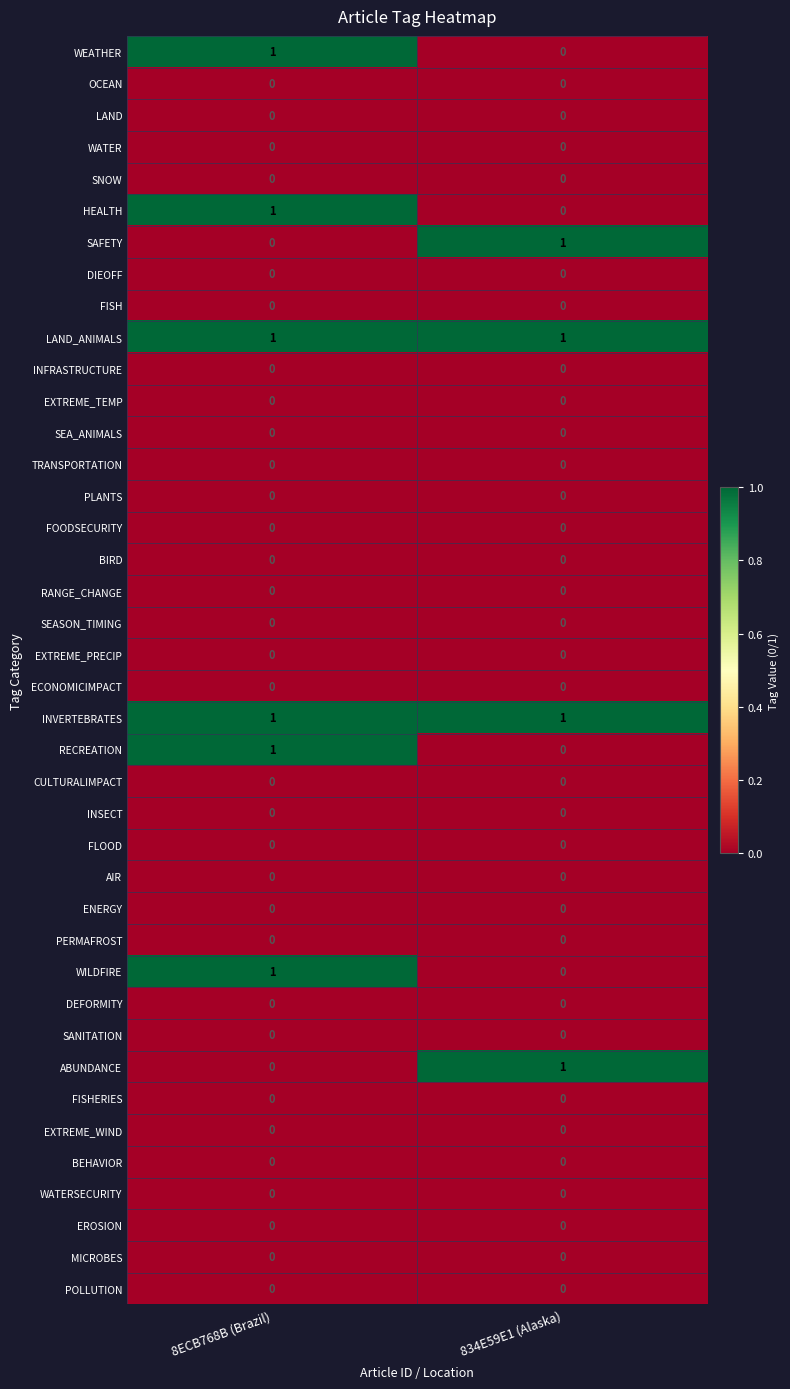

At which category is the sum across all series the highest?

8ECB768B (Brazil)